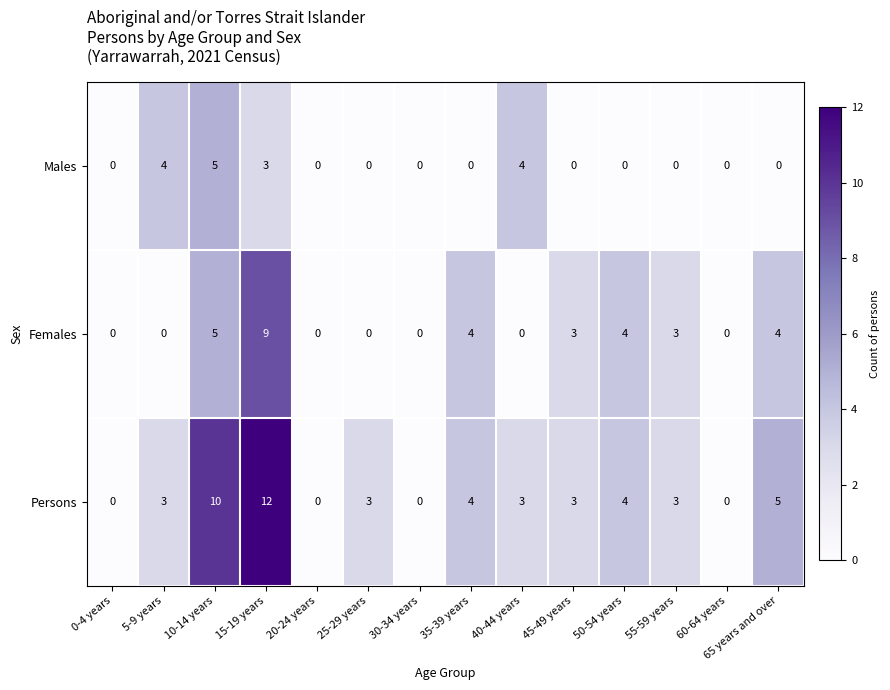

How many data points does each series have?

14